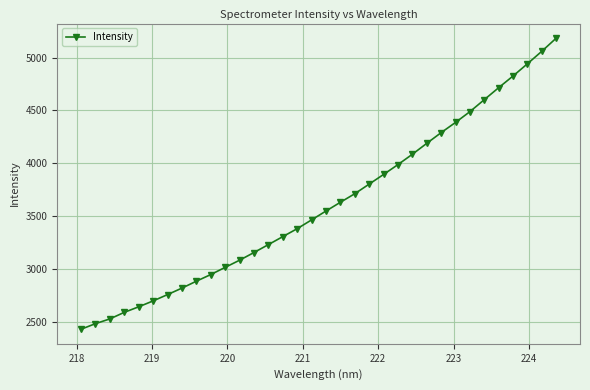

What is the smallest value displayed?

2430.5